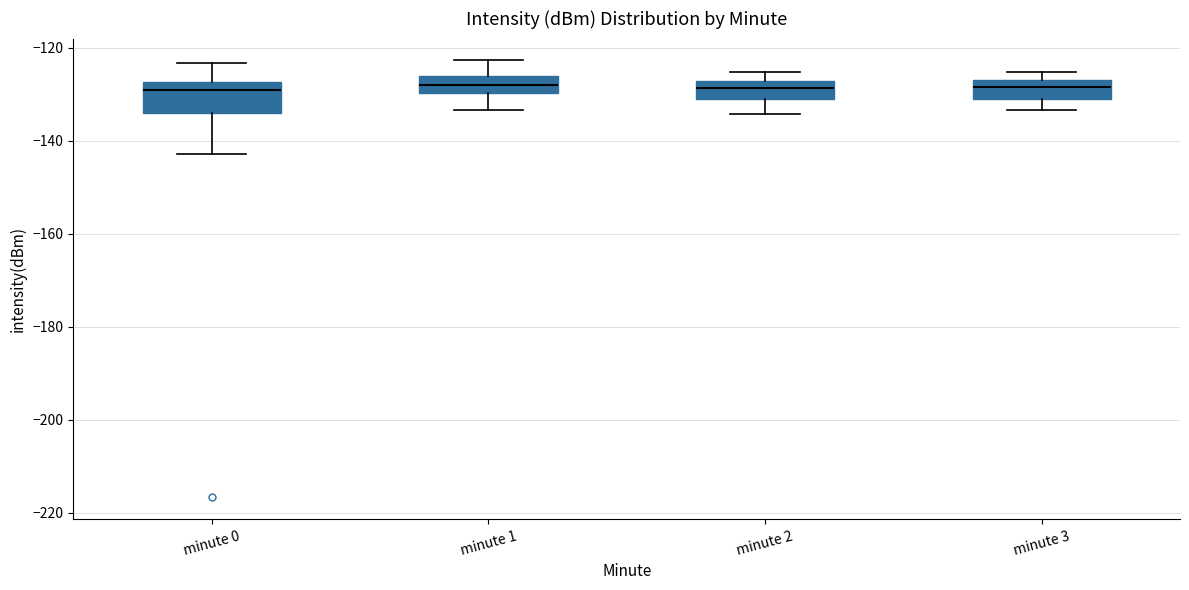

Which box is the tallest, from its lower edge to its upper edge?

minute 0